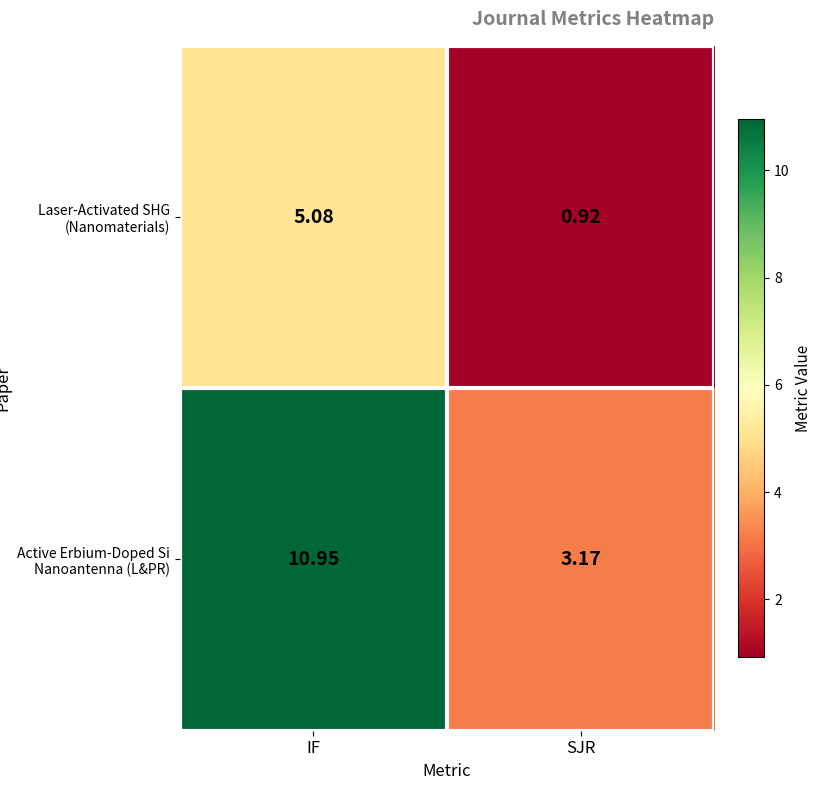

Which label corresponds to the largest value in the chart?

IF